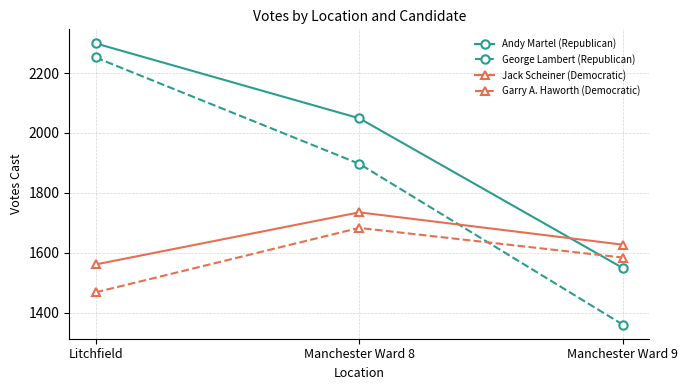

What is the approximate value of George Lambert (Republican) at Manchester Ward 8, to the nearest 100?

1900